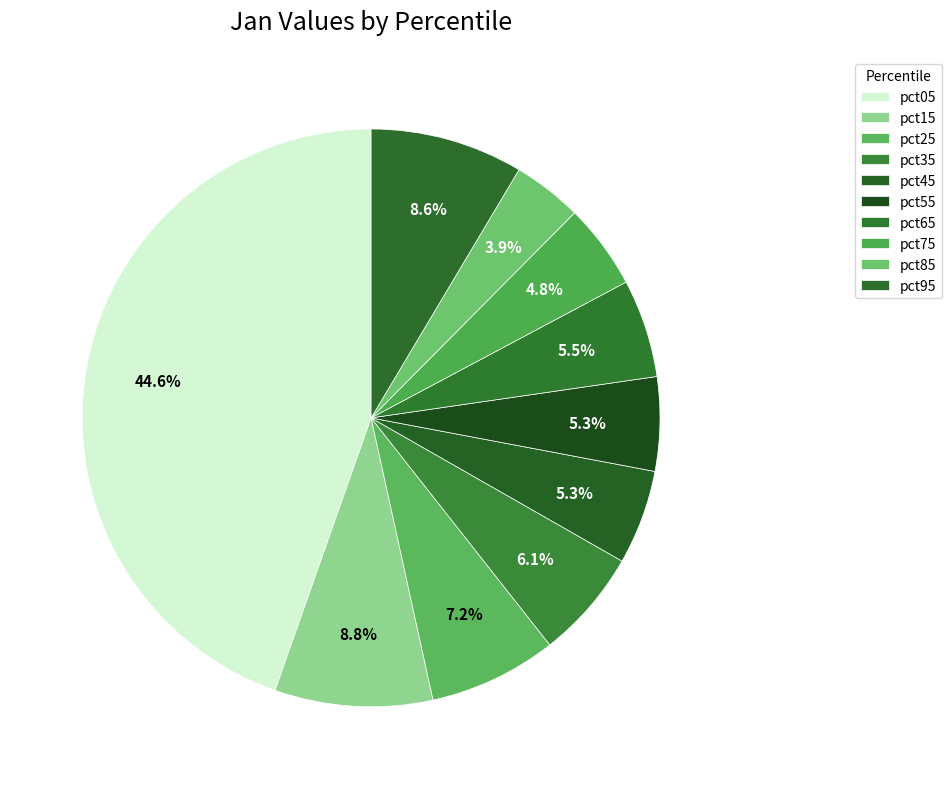

Count the number of slices in the pie.

10